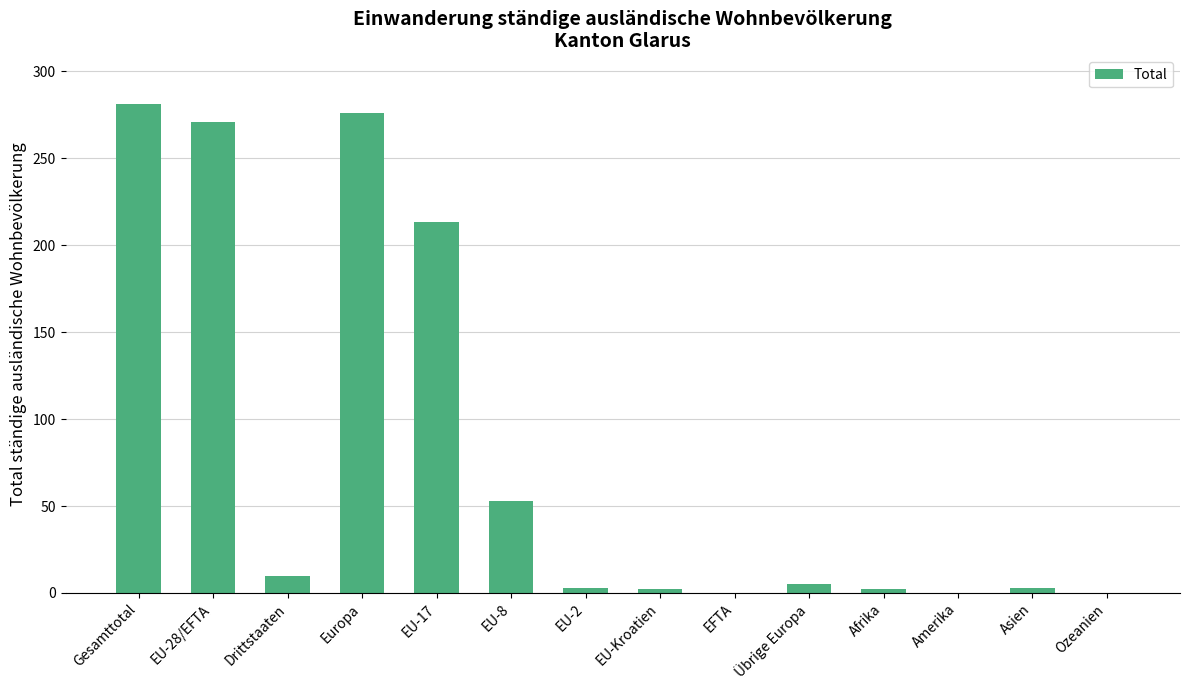

What is the difference between the values at EU-8 and Drittstaaten?

43